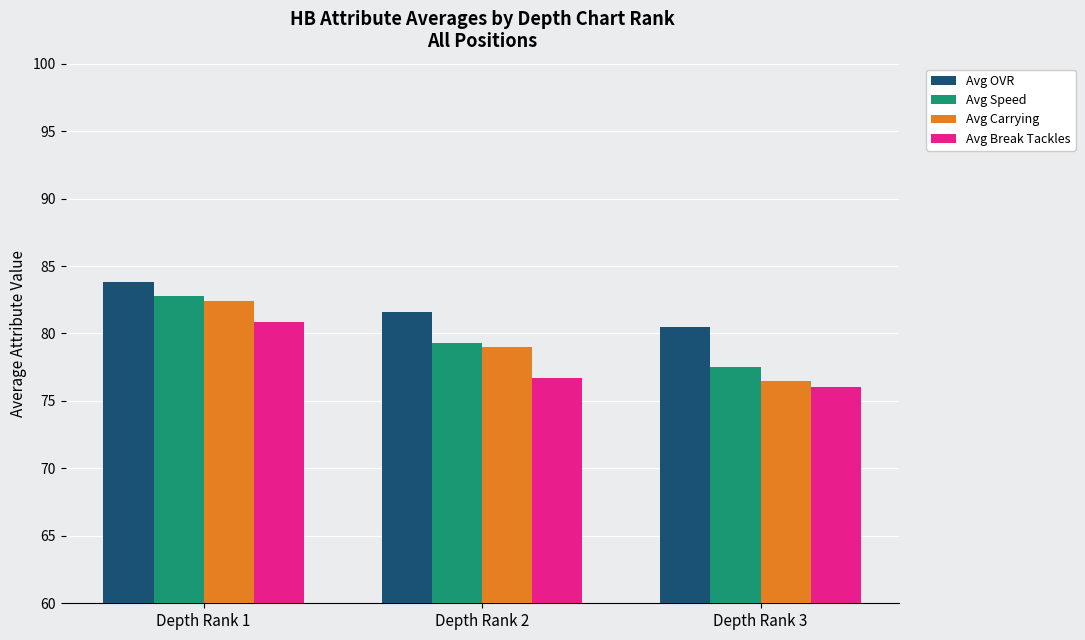

Is the value of Avg Speed at Depth Rank 2 greater than the value of Avg Break Tackles at Depth Rank 2?

Yes